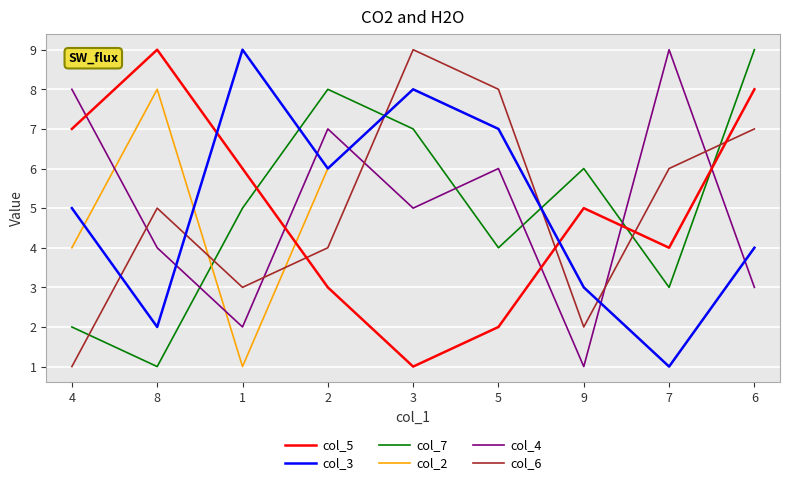

Count the col_2 values in the range 3 to 7.

5